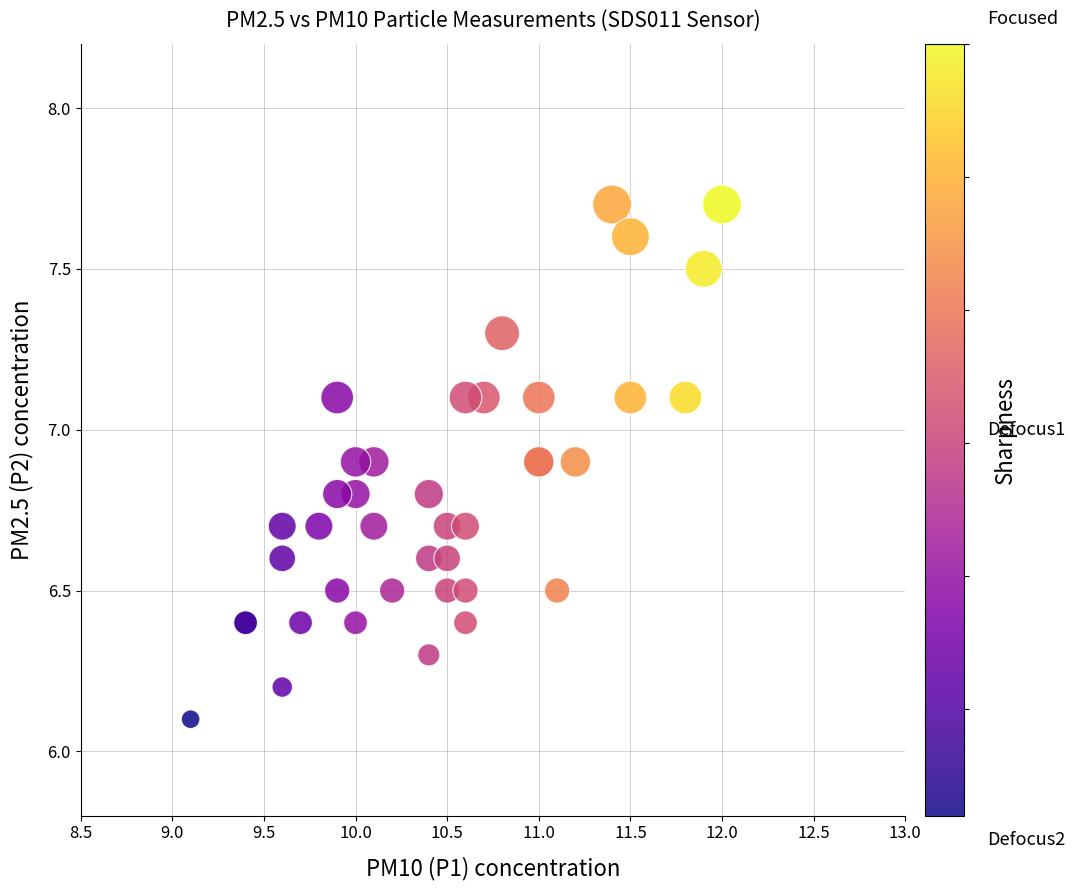

What Y value in the scatter plot is closest to 6?

6.1